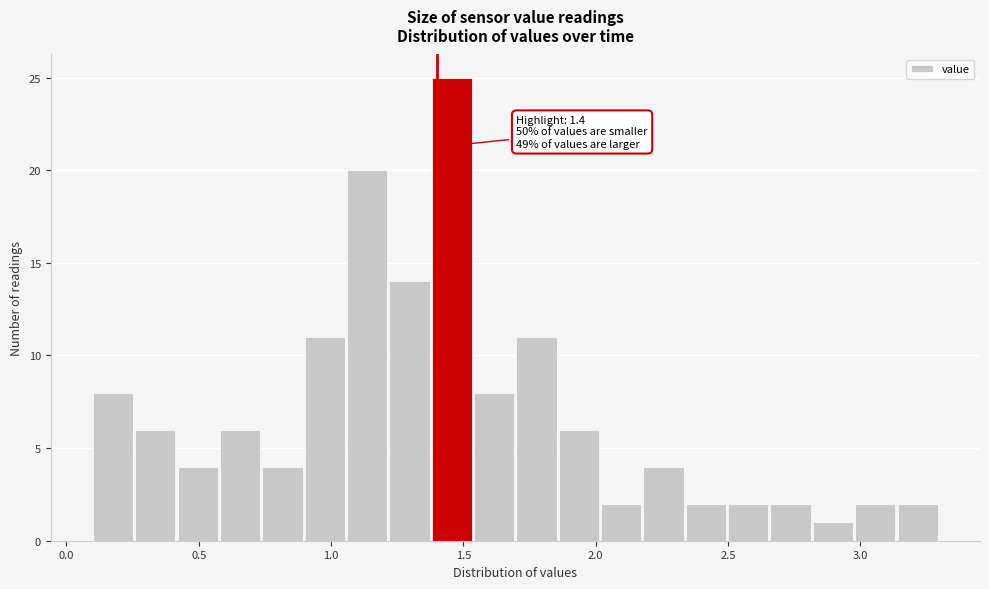

Around what value on the x-axis is the tallest bar? Give the approximate position of its centre, as read against the axis.

1.45